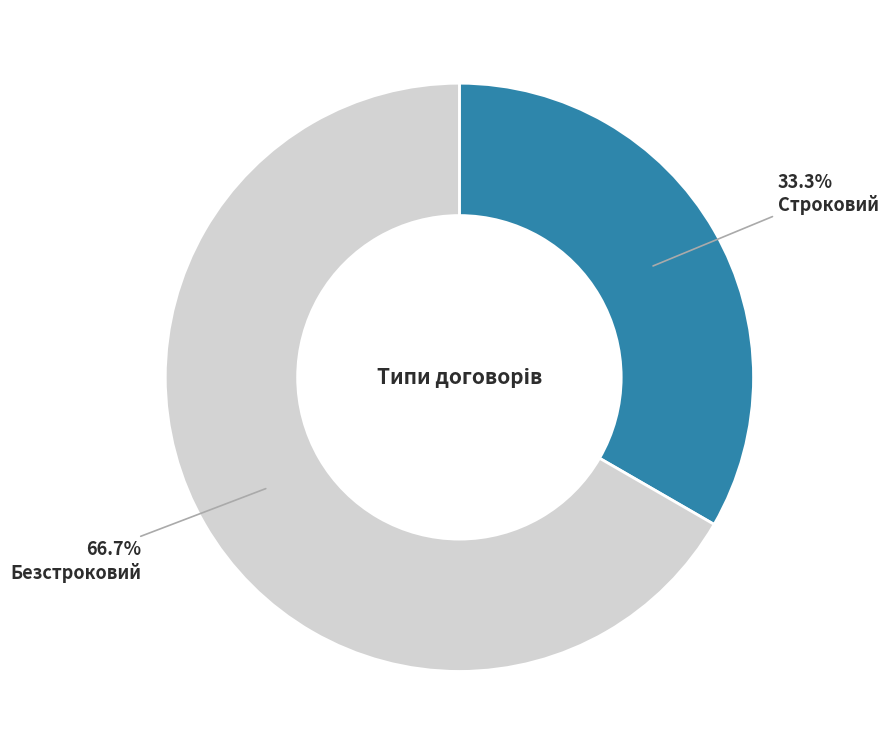

How many segments does this pie chart have?

2